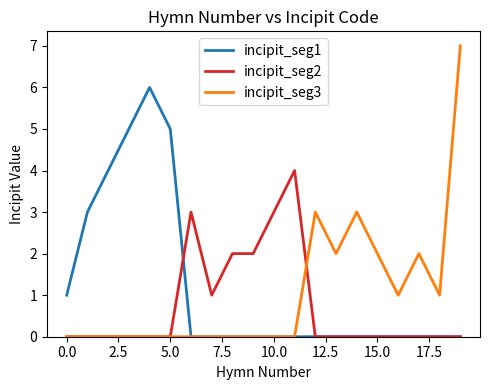

How many categories are shown in the chart?

20